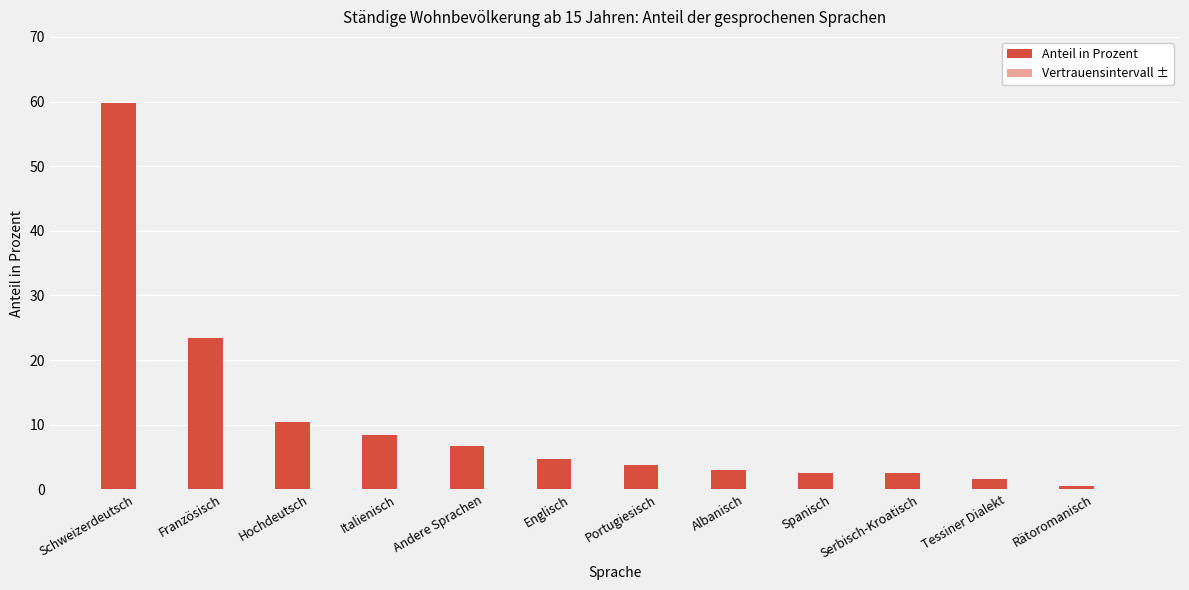

True or false: Anteil in Prozent has a value of 8.4 at Italienisch.

True